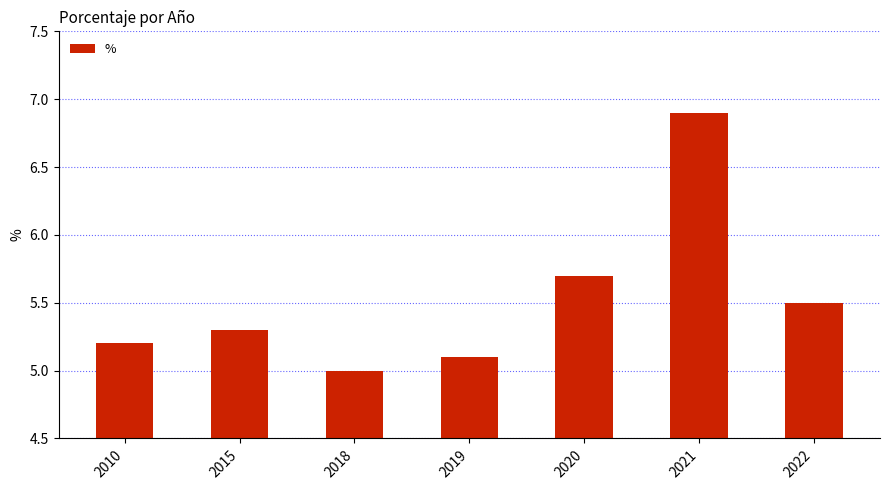

What value does the data have at 2010?

5.2